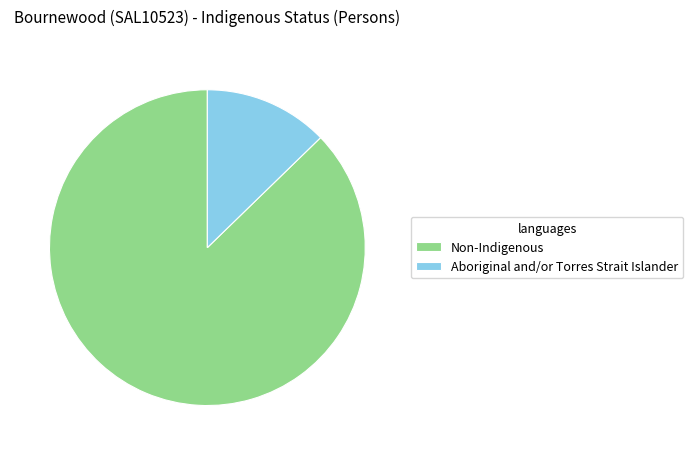

Is the sum of Aboriginal and/or Torres Strait Islander and Non-Indigenous greater than half?

Yes